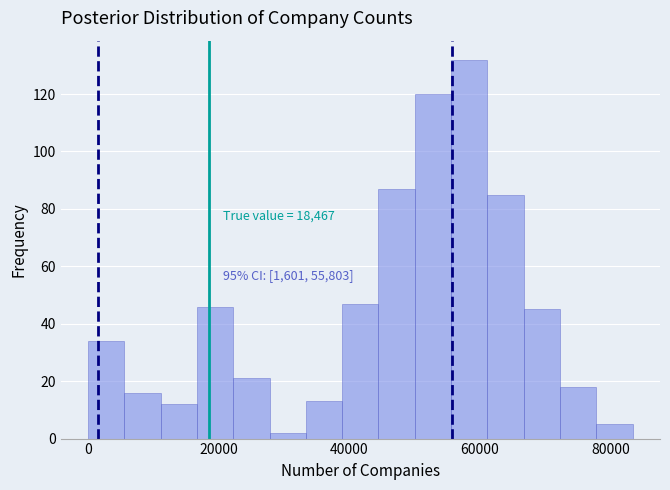

Around what value on the x-axis is the tallest bar? Give the approximate position of its centre, as read against the axis.

58000